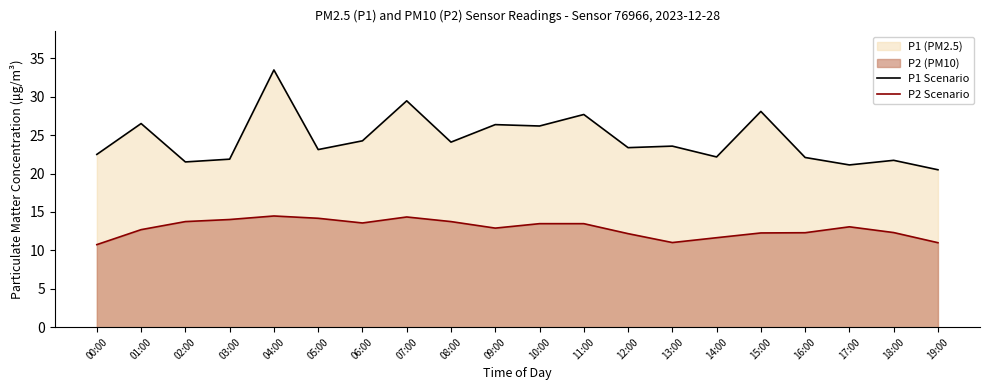

Reading left to right, extract all data points from this chart.

P1 Scenario: 00:00=22.5	01:00=26.5	02:00=21.5	03:00=21.9	04:00=33.5	05:00=23.1	06:00=24.3	07:00=29.5	08:00=24.1	09:00=26.4	10:00=26.2	11:00=27.7	12:00=23.4	13:00=23.6	14:00=22.2	15:00=28.1	16:00=22.1	17:00=21.1	18:00=21.7	19:00=20.5
P2 Scenario: 00:00=10.8	01:00=12.7	02:00=13.8	03:00=14.0	04:00=14.5	05:00=14.2	06:00=13.6	07:00=14.3	08:00=13.8	09:00=12.9	10:00=13.5	11:00=13.5	12:00=12.2	13:00=11.0	14:00=11.7	15:00=12.3	16:00=12.3	17:00=13.1	18:00=12.3	19:00=11.0